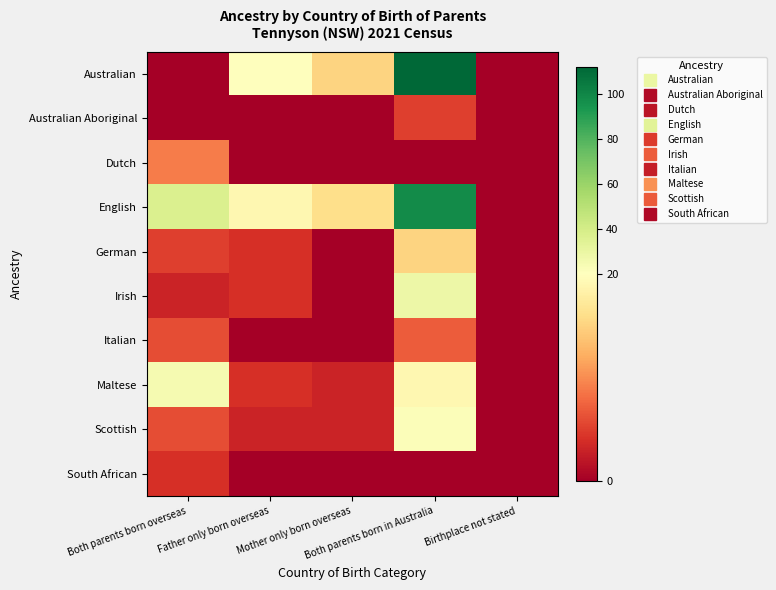

Rank the series at Father only born overseas from lowest to highest value.

Australian Aboriginal, Dutch, Italian, South African, Scottish, German, Irish, Maltese, English, Australian